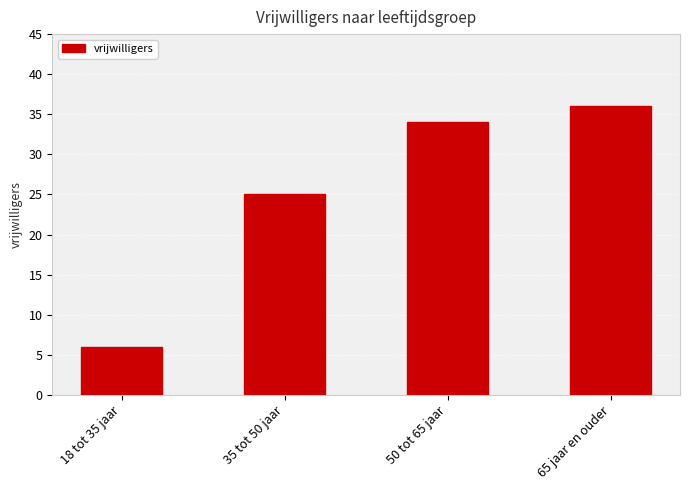

The chart shows a value of 23 at 50 tot 65 jaar. True or false?

False